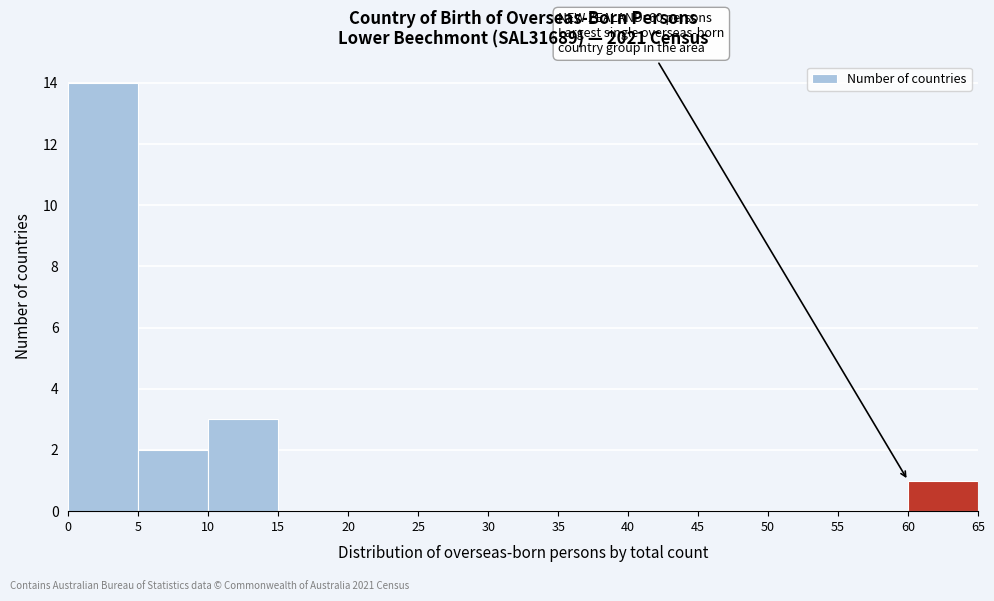

Which range on the x-axis has the tallest bar?

0 to 5